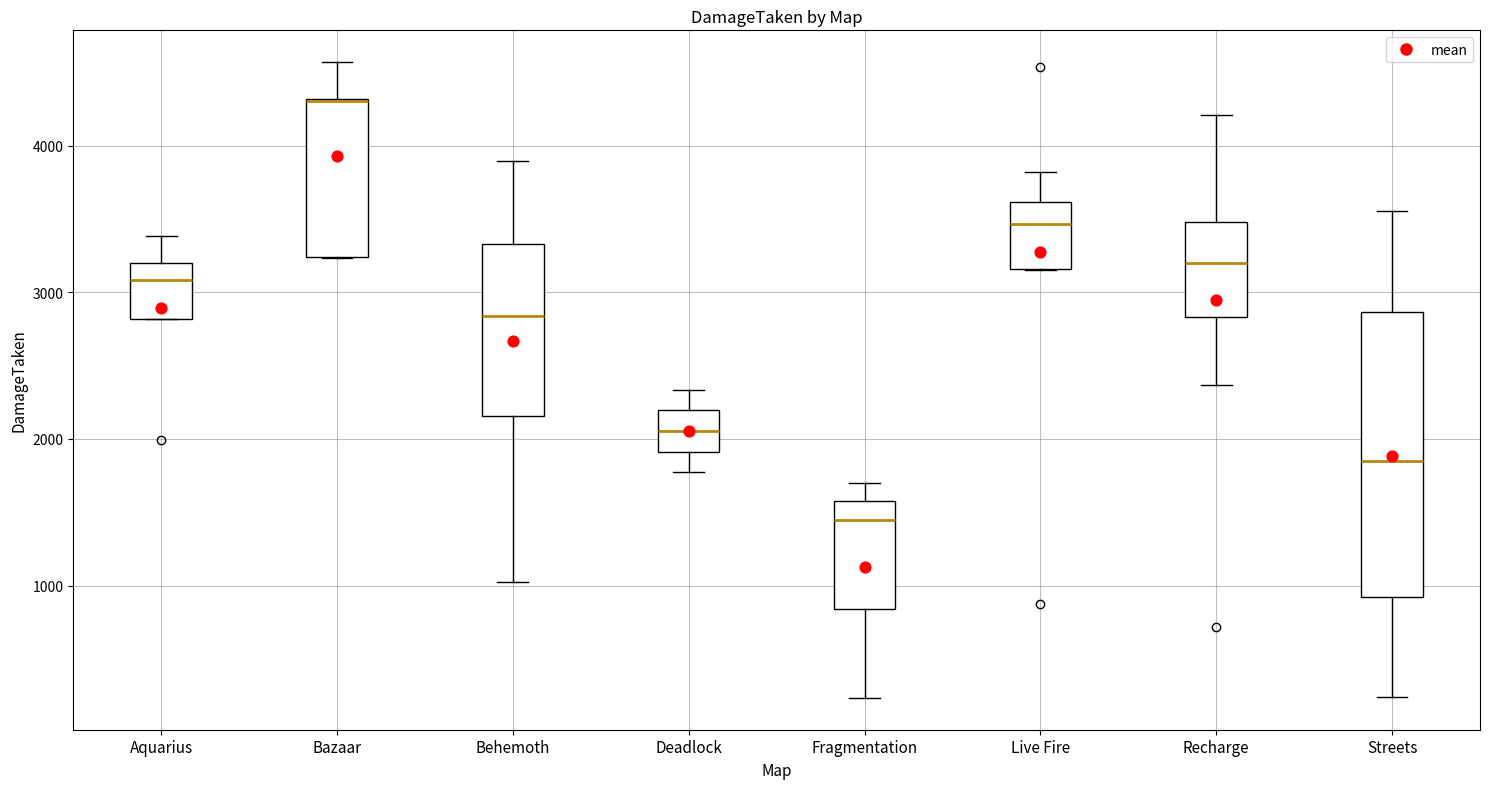

Where is the upper edge of the box for Fragmentation on the y-axis? The values are not printed on the chart, so give them approximately, as read against the axis.

1600